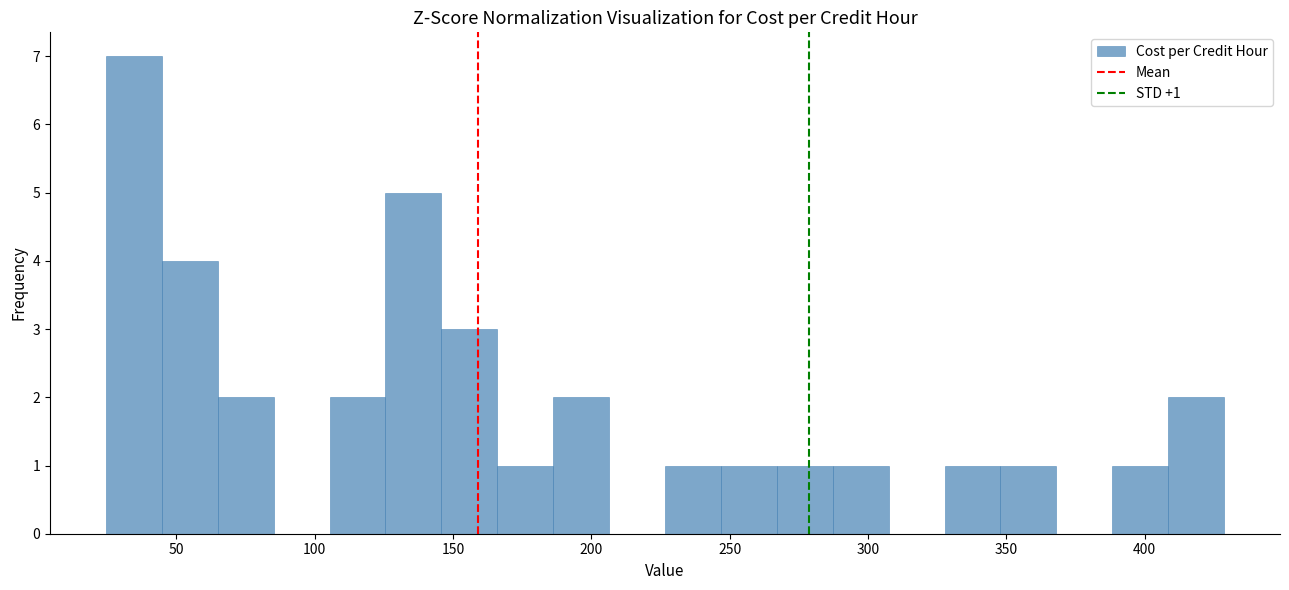

Over which range of the x-axis is the bar tallest?

25 to 45